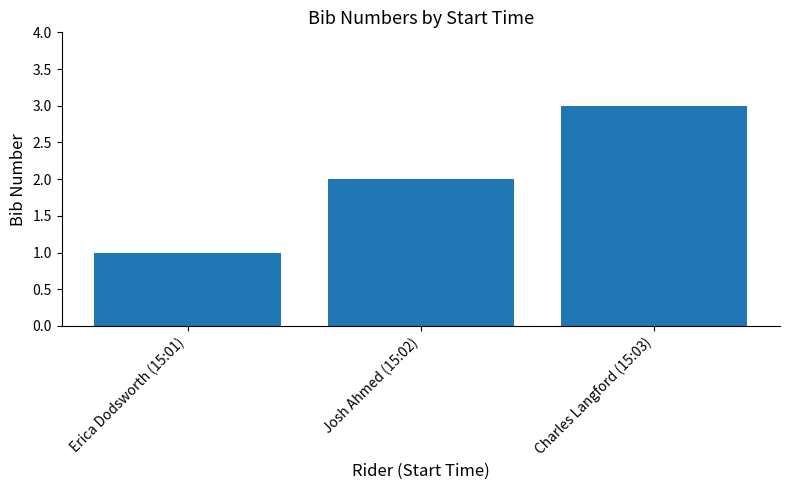

Does the chart contain stacked bars?

No